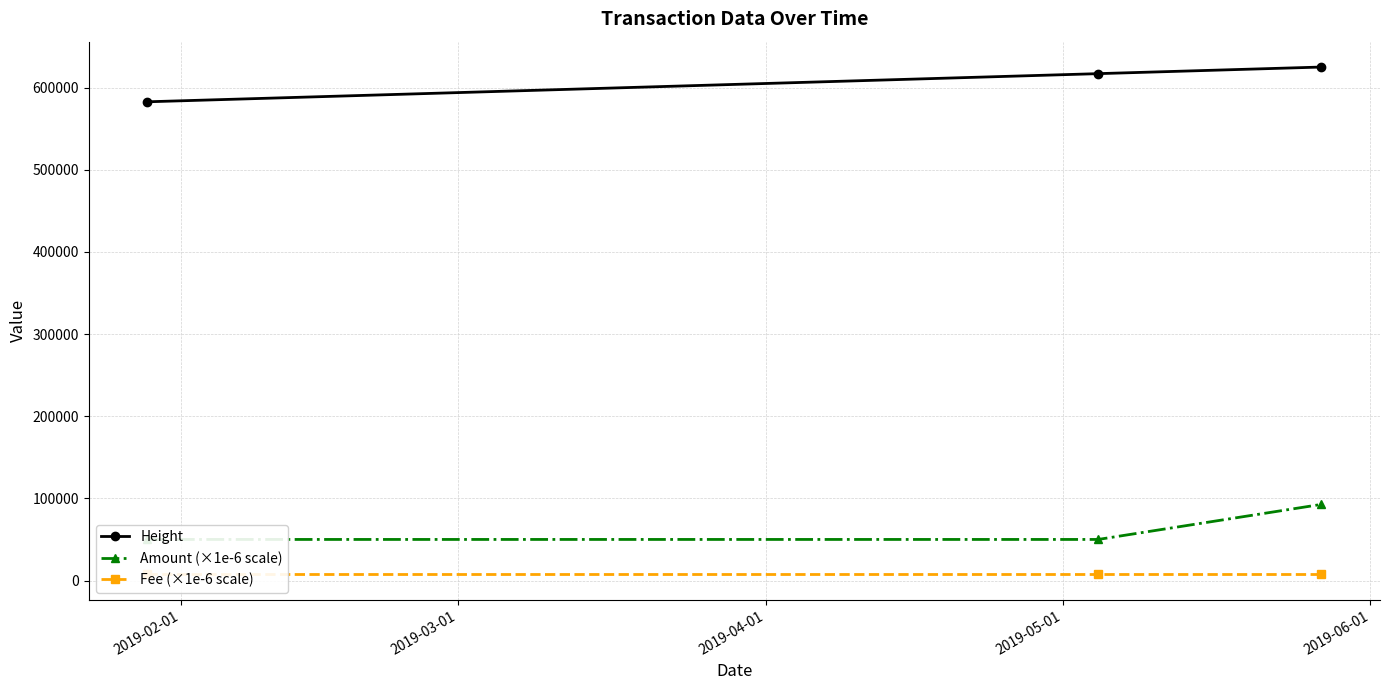

What is the value of the Height point at the 2nd from the left?

617077